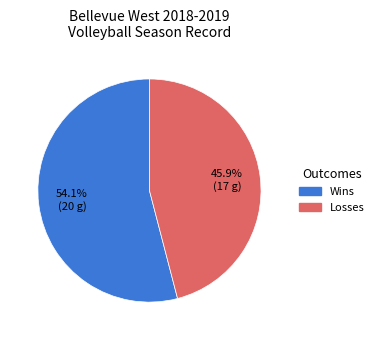

Is there a majority slice in this chart?

Yes